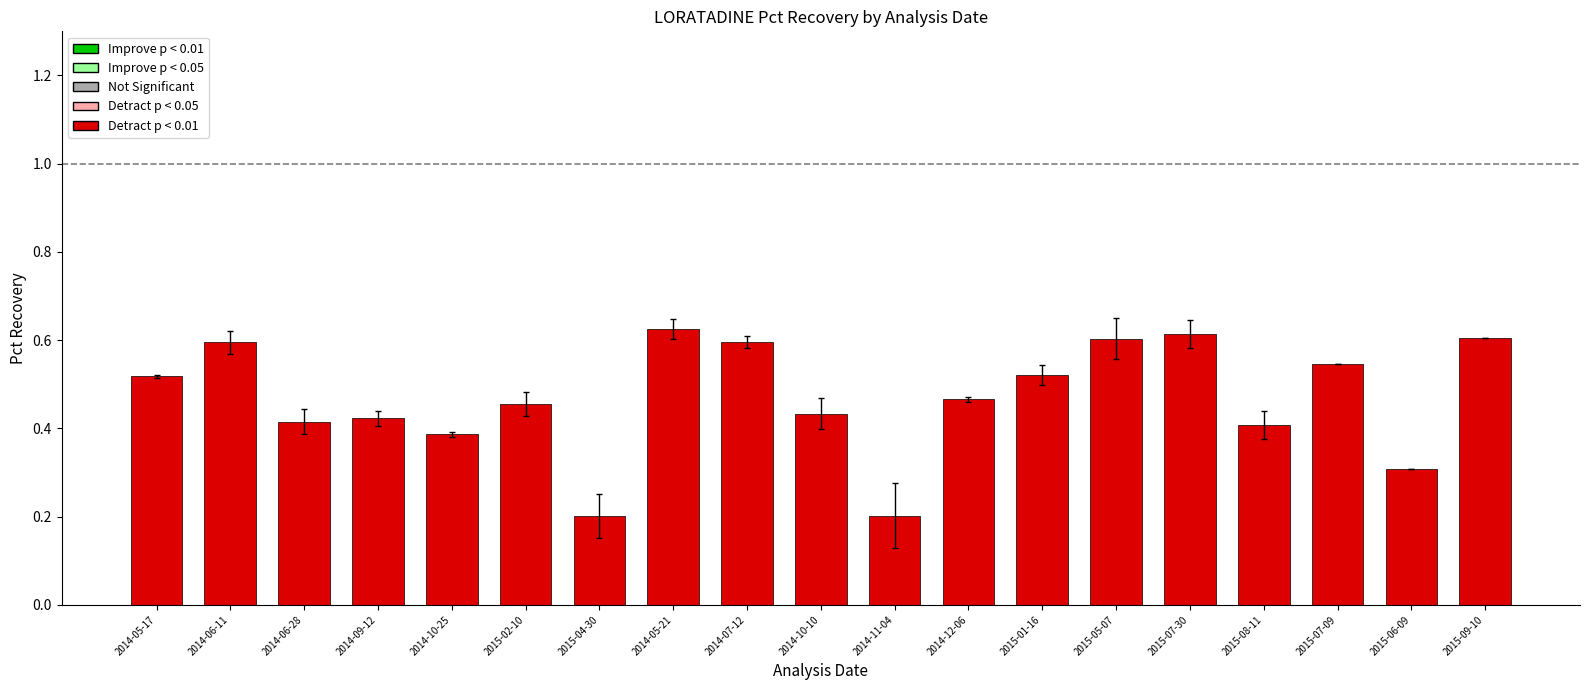

True or false: the data shows 0.1 at 2014-07-12.

False